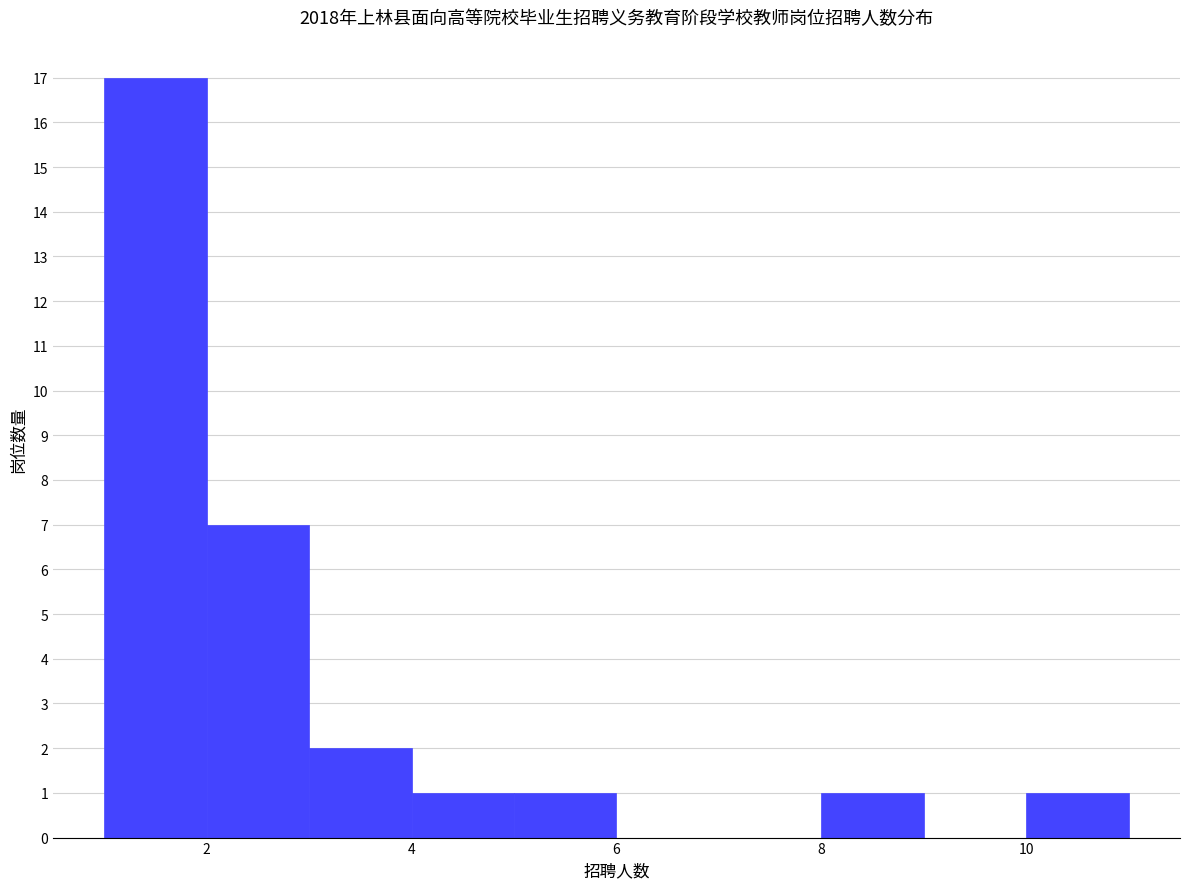

How tall is the bar that spans 10 to 11 on the x-axis? The values are not printed on the chart, so give them approximately, as read against the axis.

1